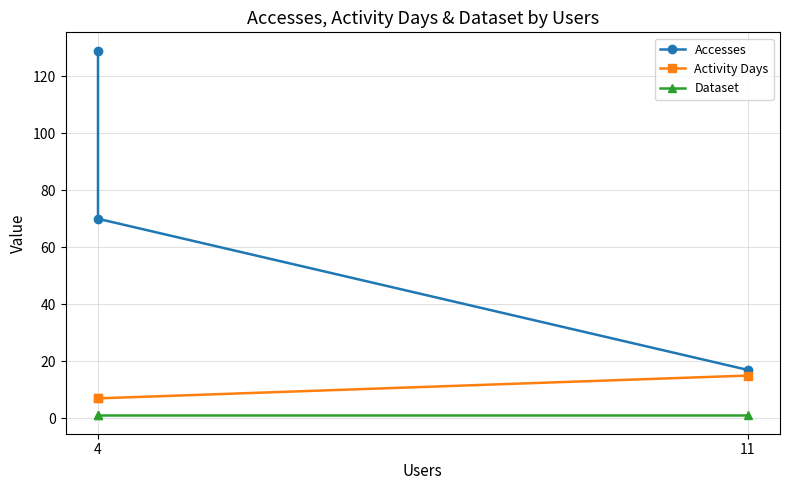

Read the Dataset value at 4.

1